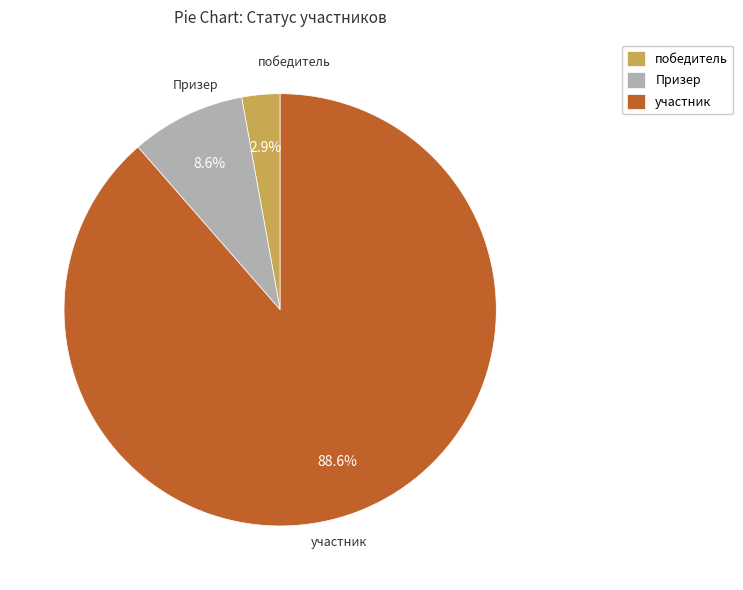

What is the total percentage of участник and победитель?

91.4%